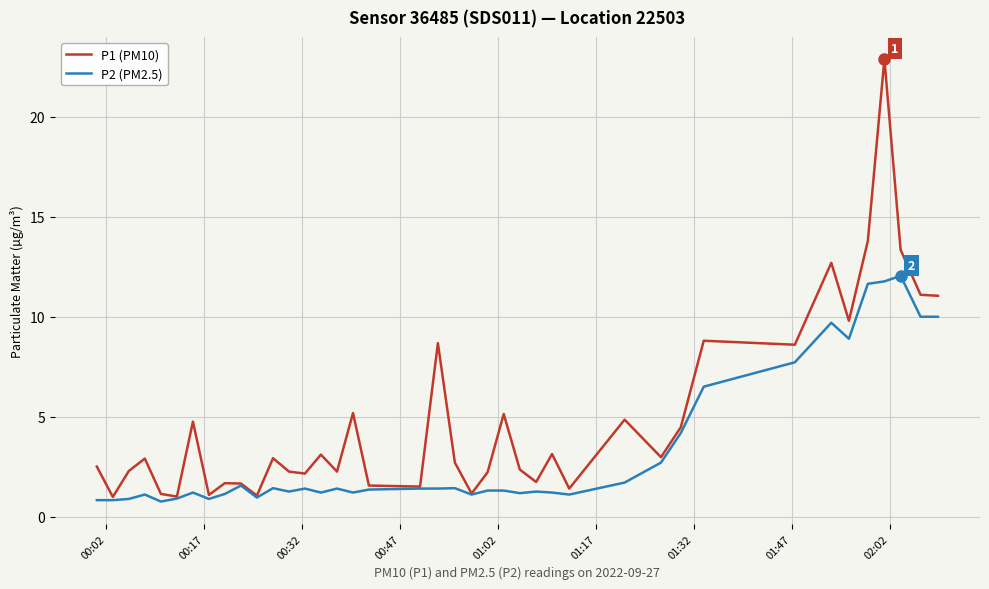

At how many categories does at least one series exceed 15?

1